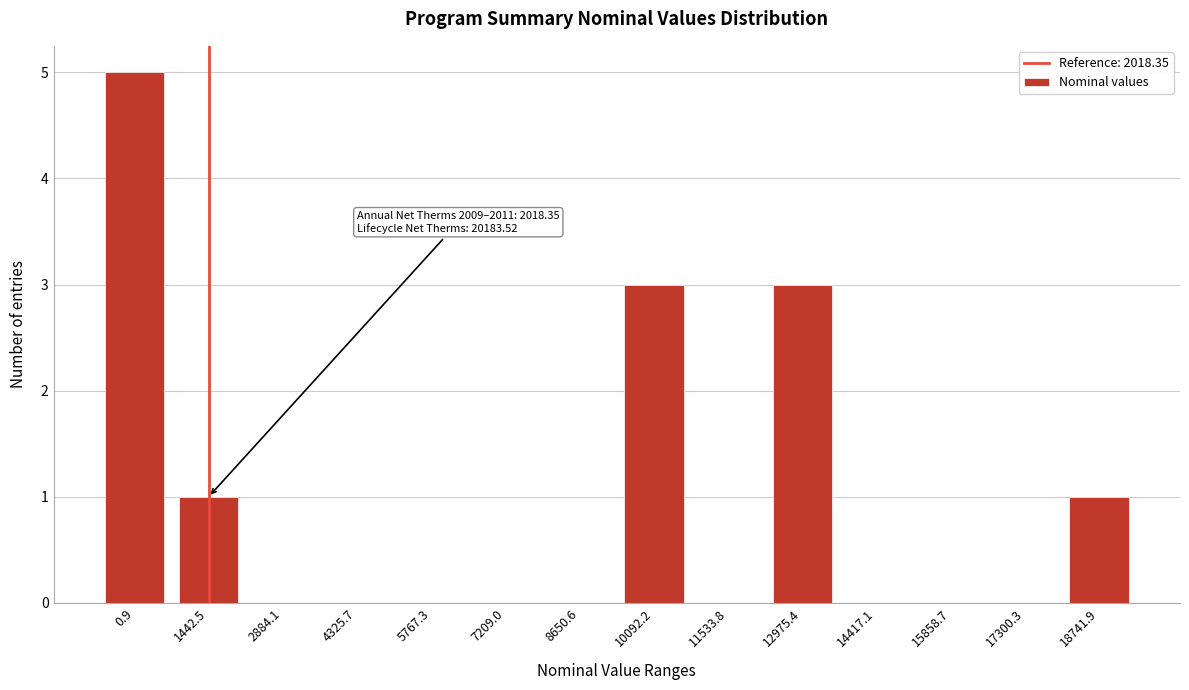

Reading left to right, what are all the values shown in this chart?

0.9=5	1442.5=1	2884.1=0	4325.7=0	5767.3=0	7209.0=0	8650.6=0	10092.2=3	11533.8=0	12975.4=3	14417.1=0	15858.7=0	17300.3=0	18741.9=1